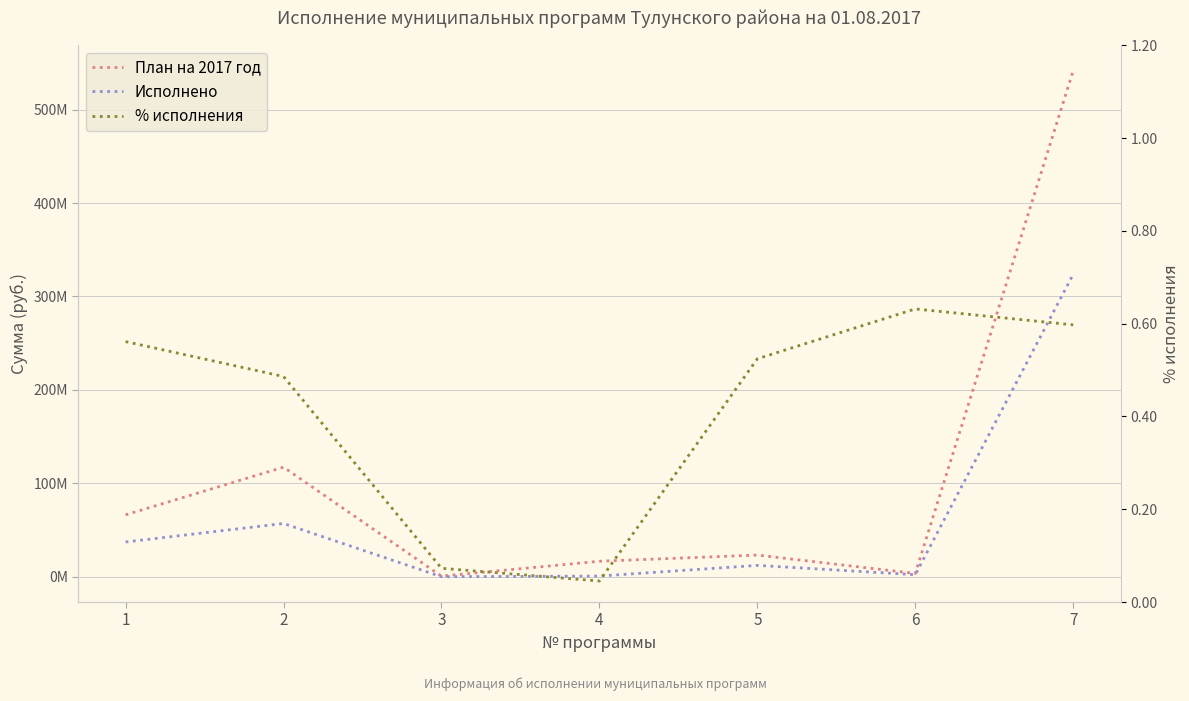

How many interior local peaks does the Исполнено series have?

2